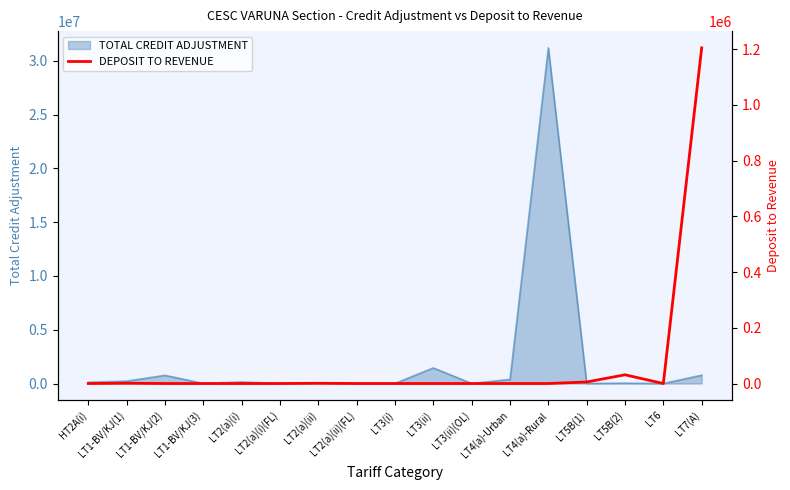

How many interior local valleys (lower than both neighbors) does the data have?

1